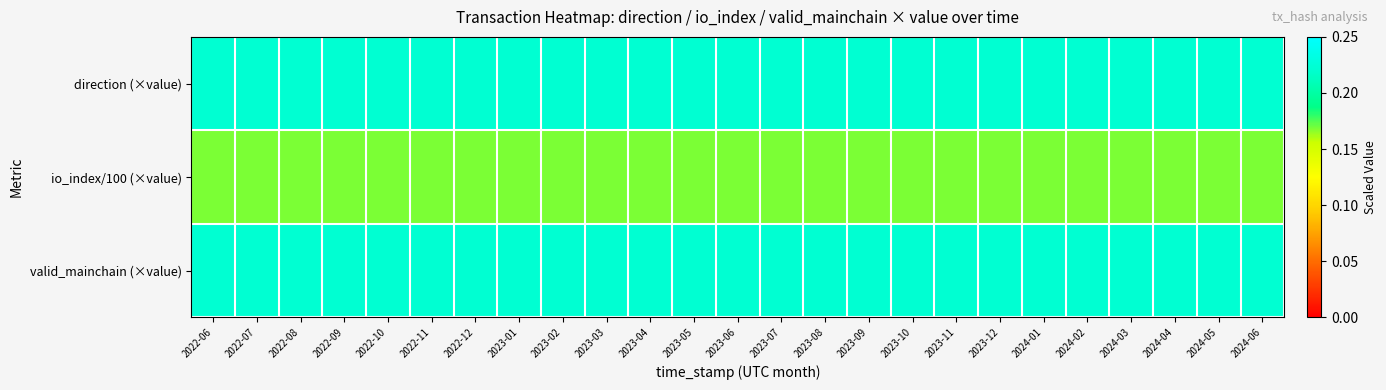

At 2023-01, list the series in order from largest to smallest.

direction (×value), valid_mainchain (×value), io_index/100 (×value)